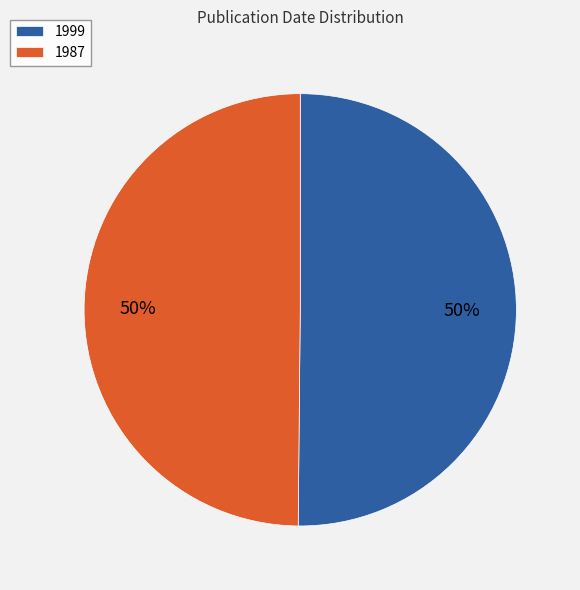

To the nearest percent, what percentage of the pie is 1999?

50%